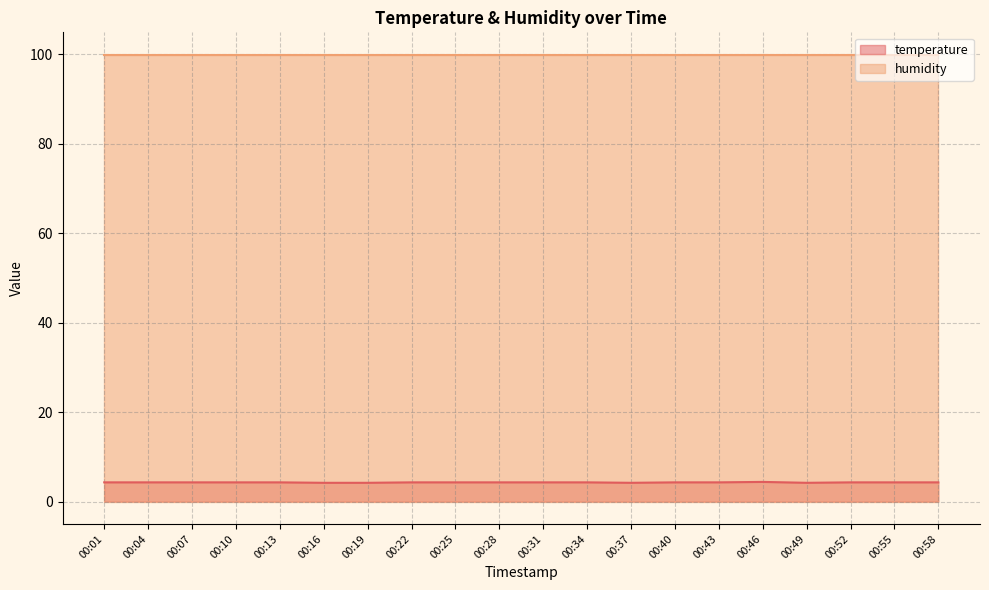

Count the number of data series in this chart.

2